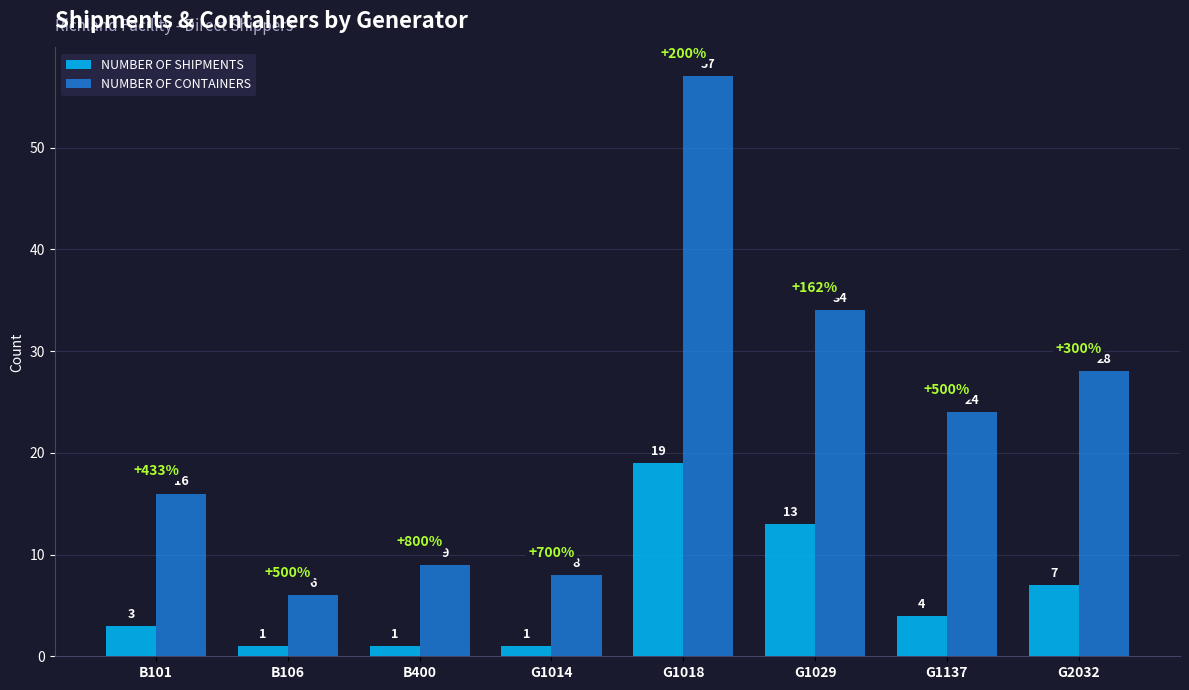

What is the total value across all series at G1029?

47